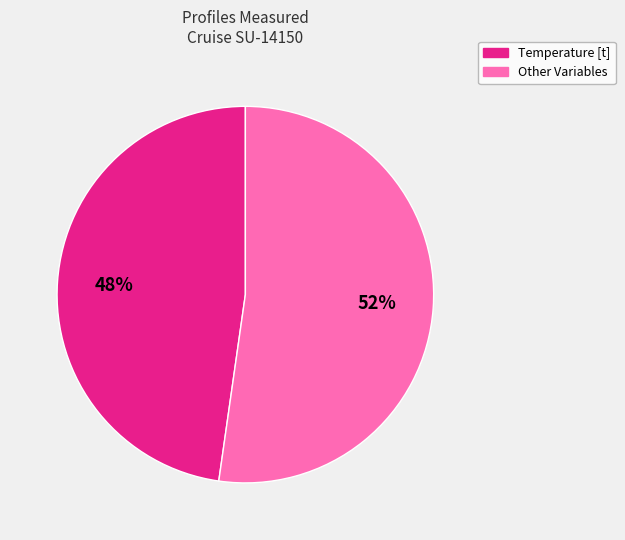

True or false: Other Variables accounts for 52% of the total.

True